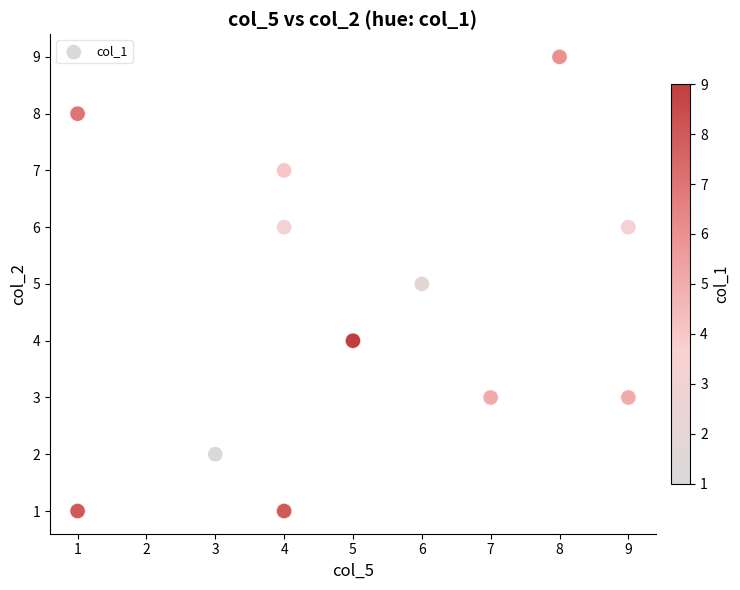

What is the average X value?

5